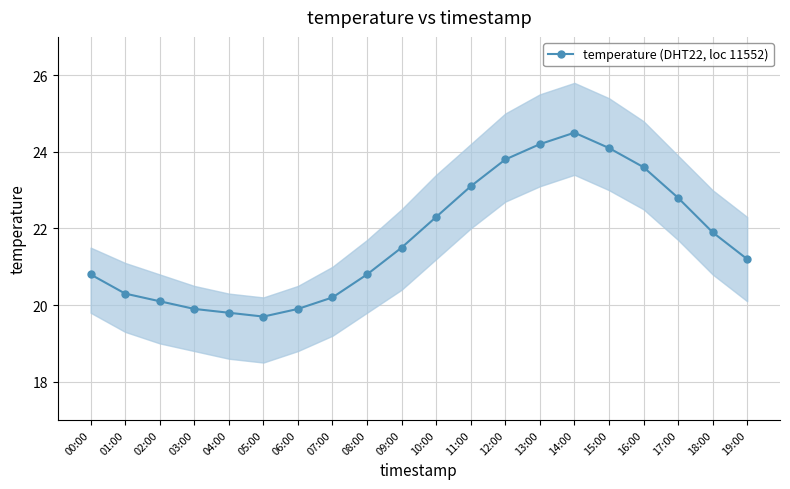

Which has a higher value, 13:00 or 14:00?

14:00